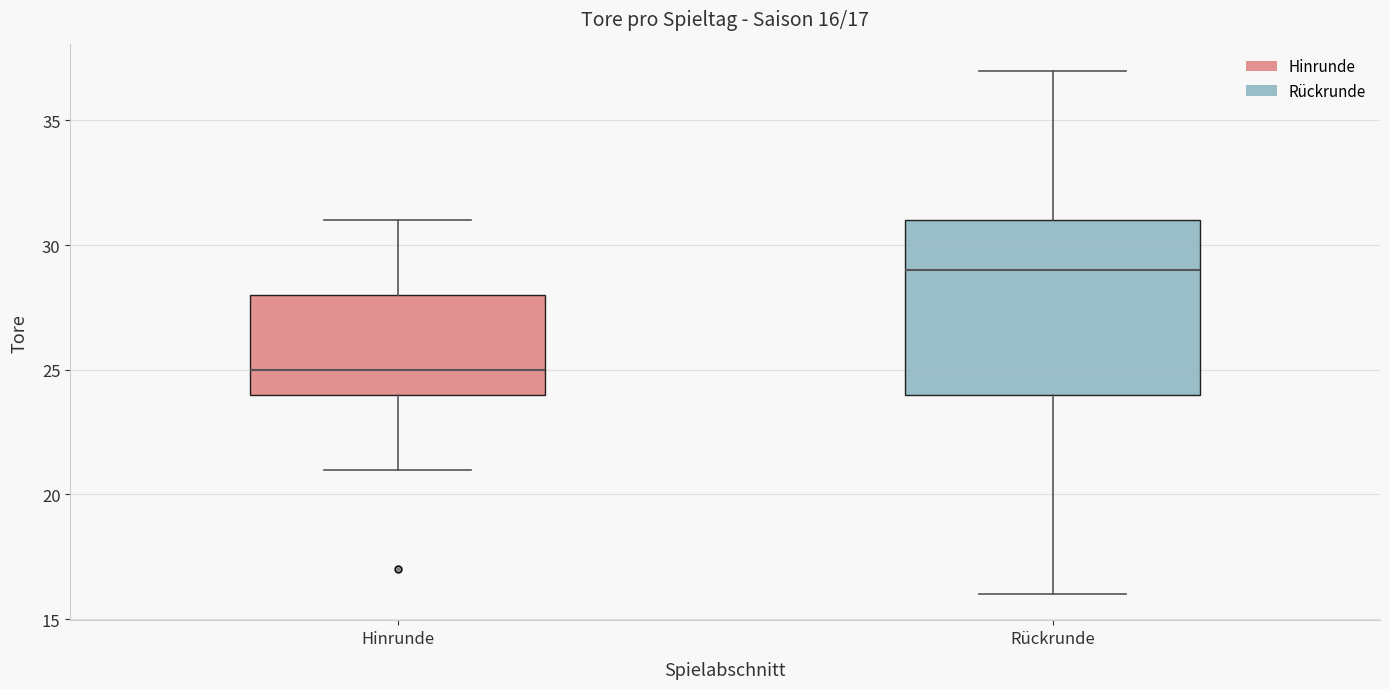

Comparing the boxes themselves (not the whiskers), which one is the tallest?

Rückrunde